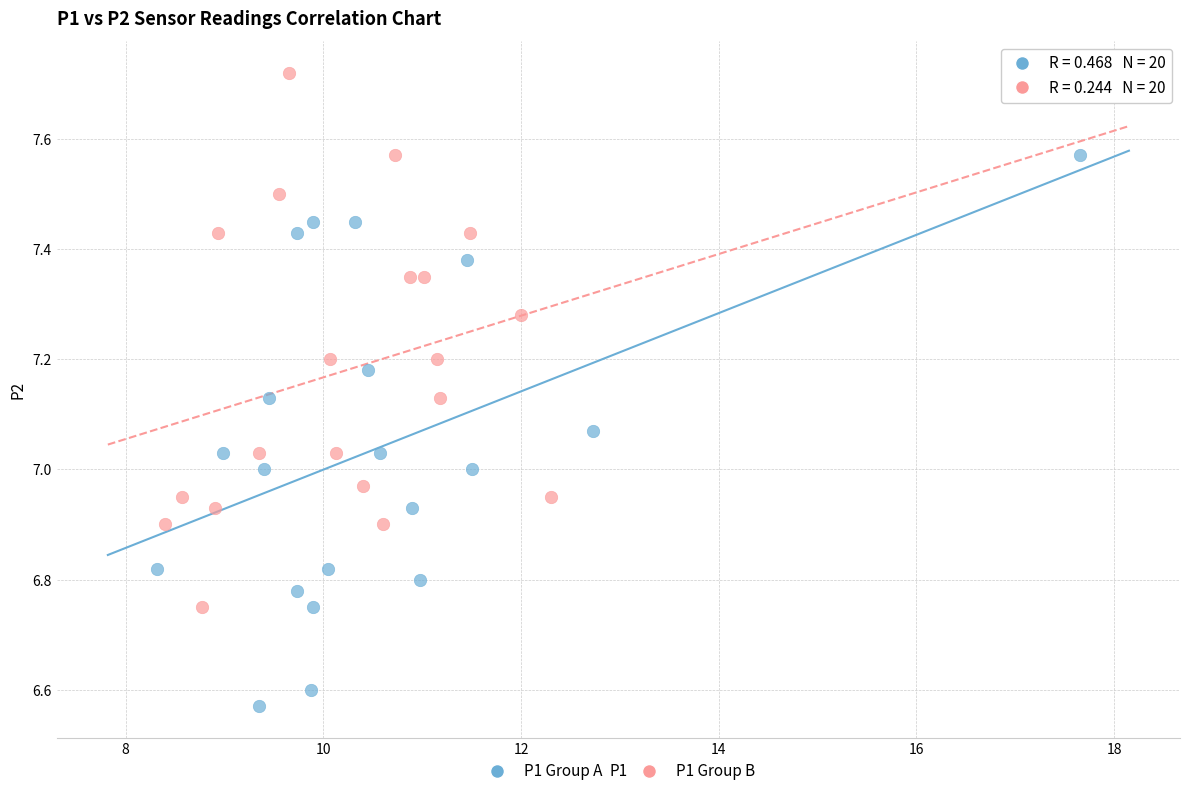

Which series has the widest spread of Y values?

P1 Group A